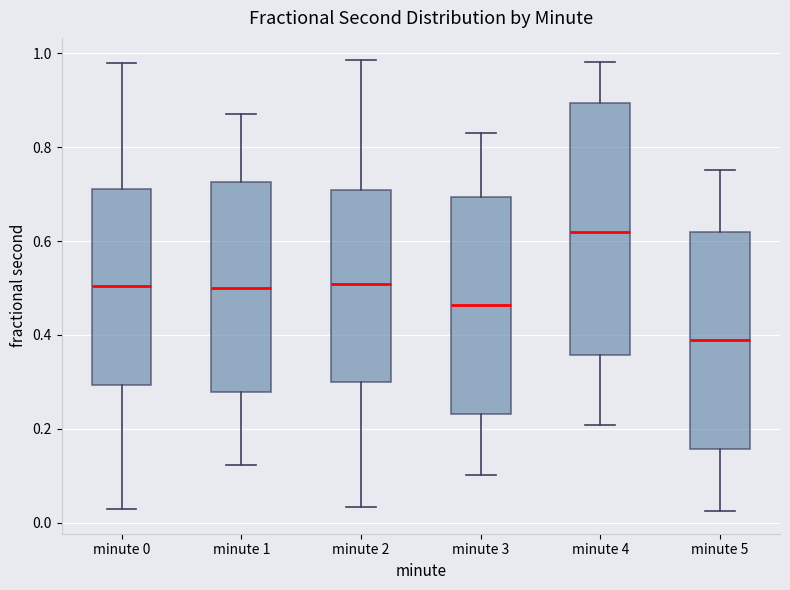

Reading left to right, read every box against the y-axis: the position of its median line, the range the box covers, and the ends of its whiskers. The values are not printed on the chart, so give them approximately, as read against the axis.

minute 0: median 0.50, box 0.30 to 0.72, whiskers 0.02 to 0.98
minute 1: median 0.50, box 0.28 to 0.72, whiskers 0.12 to 0.88
minute 2: median 0.50, box 0.30 to 0.70, whiskers 0.04 to 0.98
minute 3: median 0.46, box 0.24 to 0.70, whiskers 0.10 to 0.84
minute 4: median 0.62, box 0.36 to 0.90, whiskers 0.20 to 0.98
minute 5: median 0.38, box 0.16 to 0.62, whiskers 0.02 to 0.76